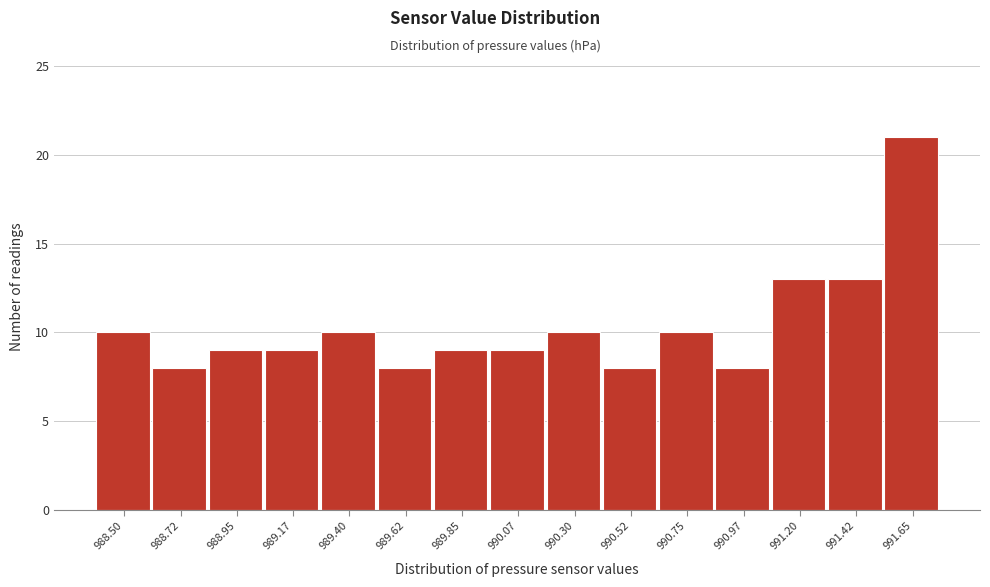

Reading left to right, extract all data points from this chart.

988.50=10	988.72=8	988.95=9	989.17=9	989.40=10	989.62=8	989.85=9	990.07=9	990.30=10	990.52=8	990.75=10	990.97=8	991.20=13	991.42=13	991.65=21